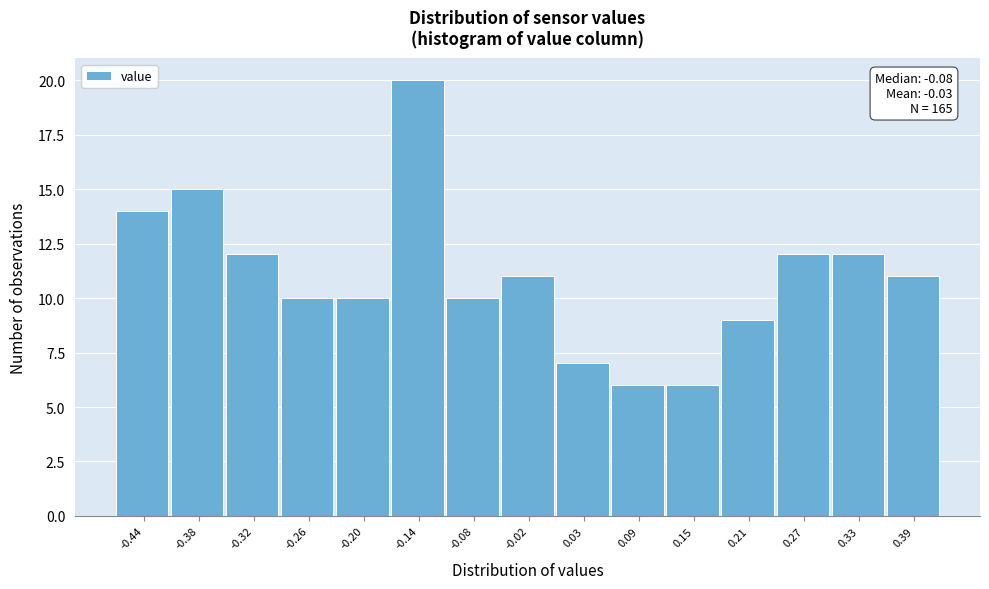

Reading left to right, what are all the values shown in this chart?

-0.44=14	-0.38=15	-0.32=12	-0.26=10	-0.20=10	-0.14=20	-0.08=10	-0.02=11	0.03=7	0.09=6	0.15=6	0.21=9	0.27=12	0.33=12	0.39=11